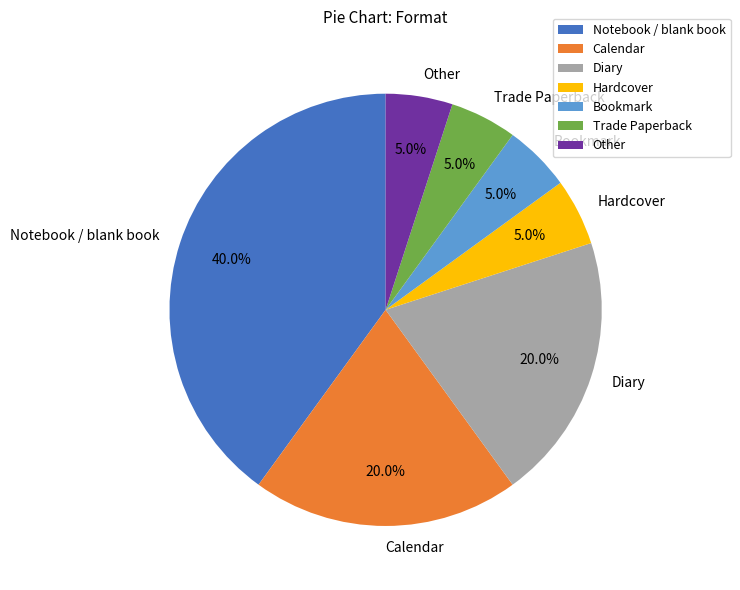

What percentage is the Trade Paperback slice, to the nearest percent?

5%